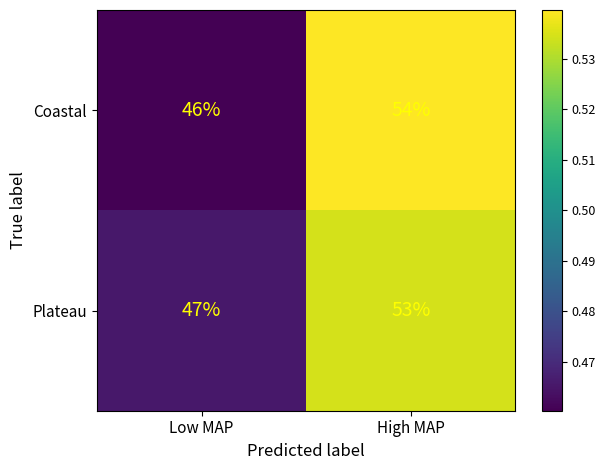

Which series changed the most between Low MAP and High MAP?

Coastal